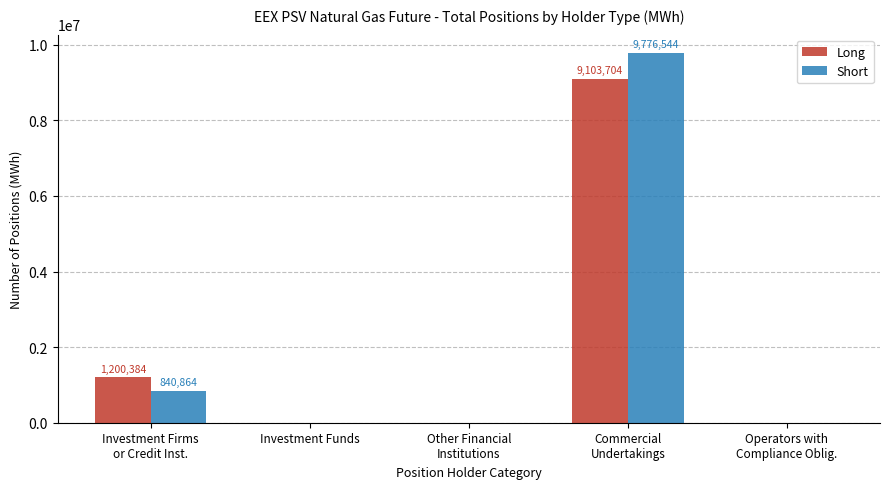

What is the maximum value for Short?

9776544